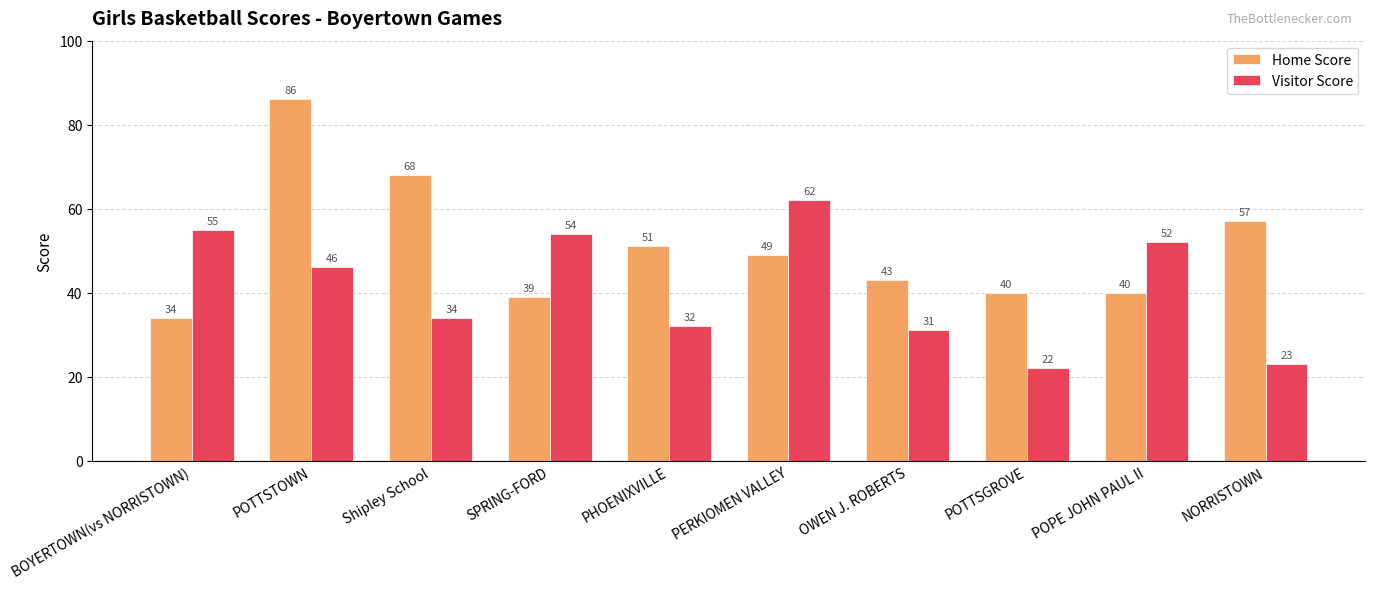

Rank the series at POTTSTOWN from lowest to highest value.

Visitor Score, Home Score